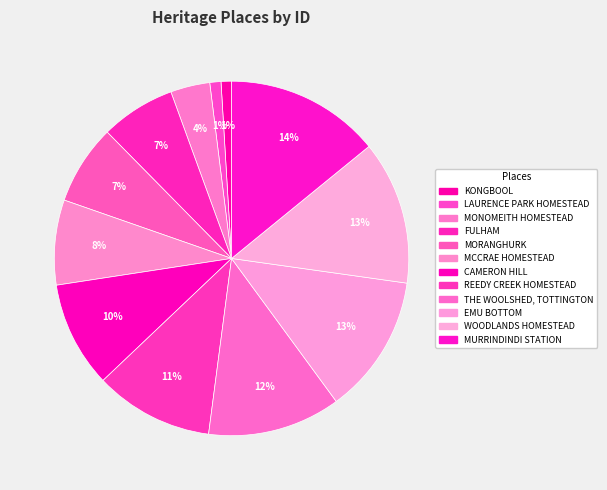

How many segments does this pie chart have?

12